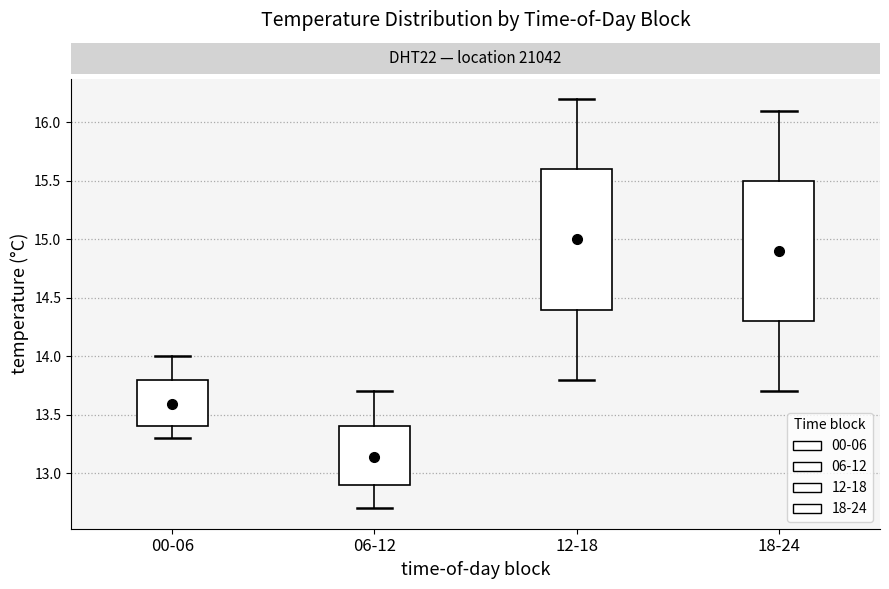

Where does the lower whisker of the box for 00-06 end on the y-axis? The values are not printed on the chart, so give them approximately, as read against the axis.

13.3